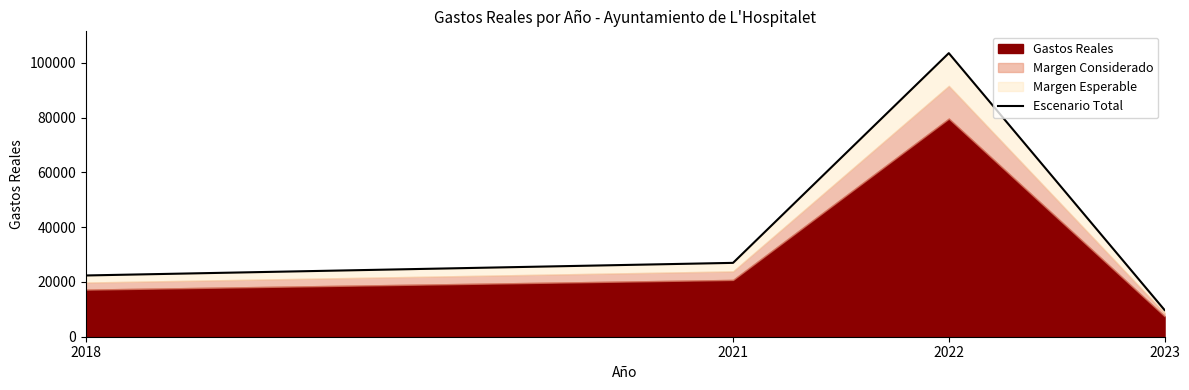

At which label is the value closest to 56663?

2021